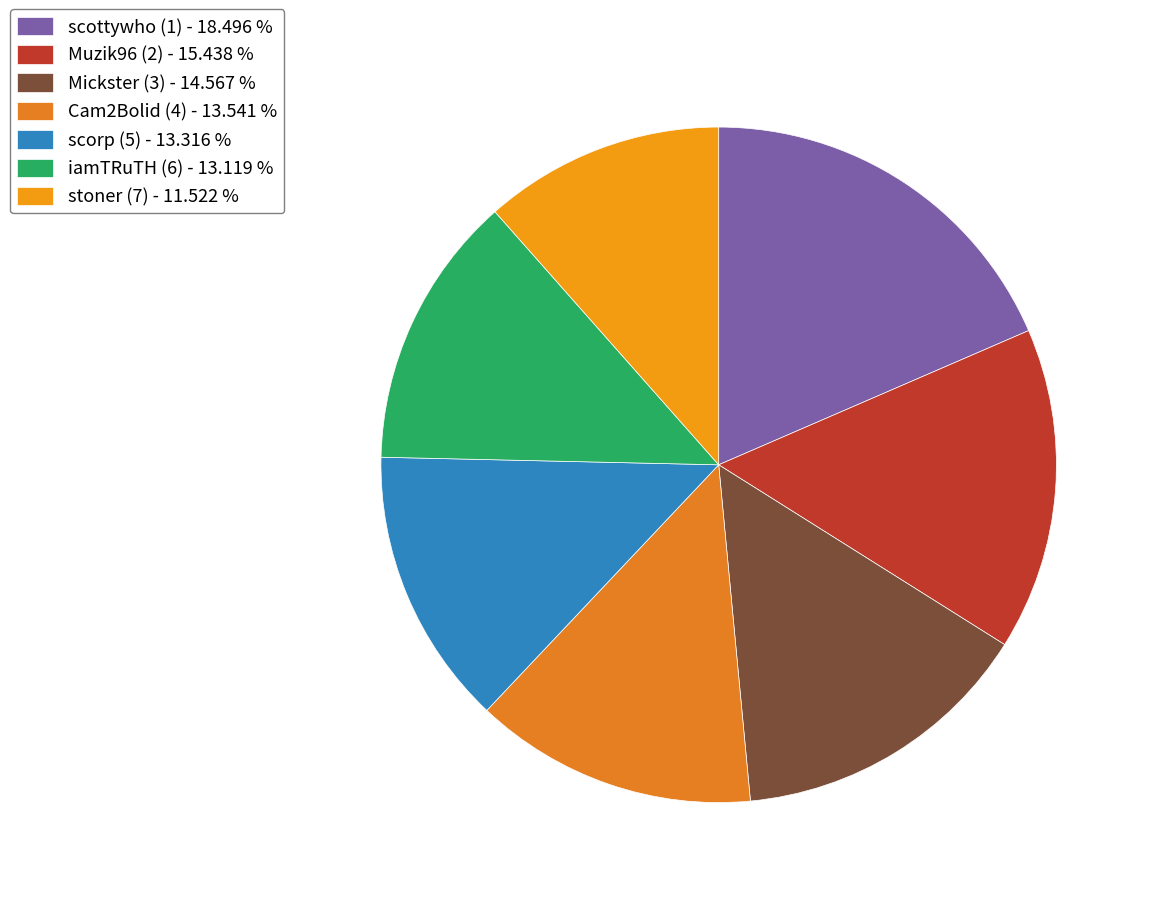

To the nearest percent, what percentage of the pie is Mickster (3)?

15%